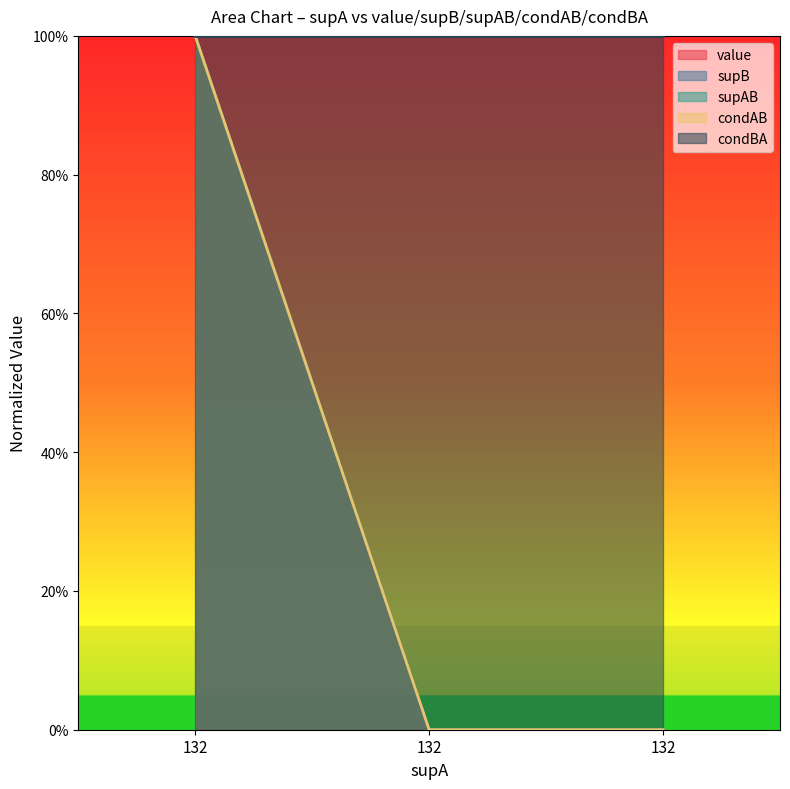

Between 132 and 132, which is larger?

132